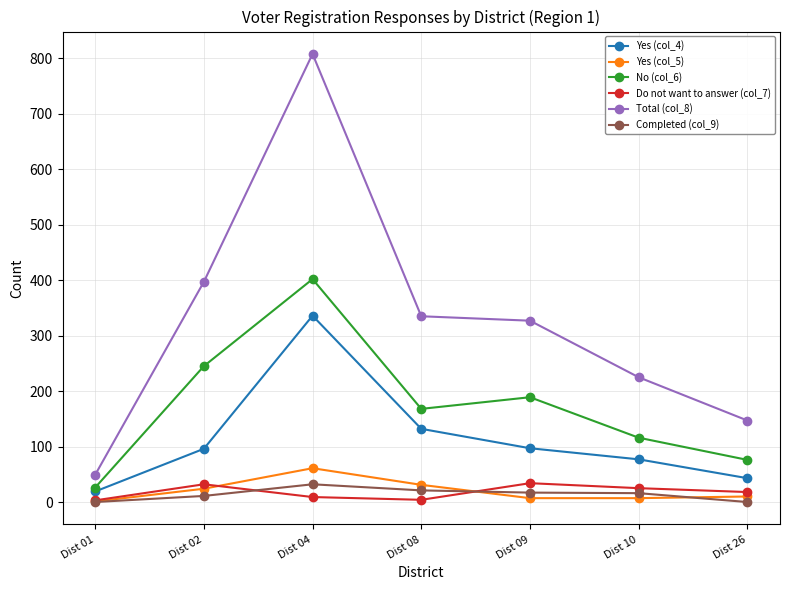

At which label does Completed (col_9) reach its peak?

Dist 04